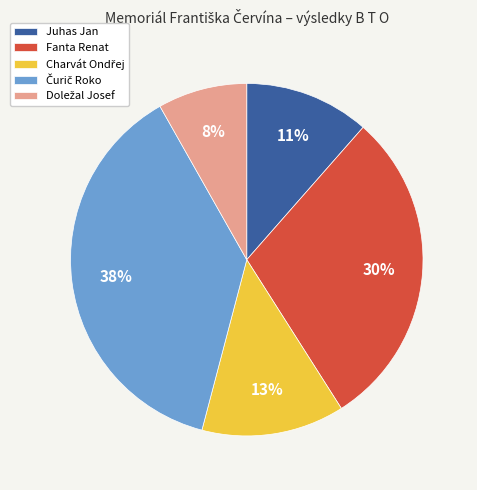

To the nearest percent, what is the average slice percentage?

20%